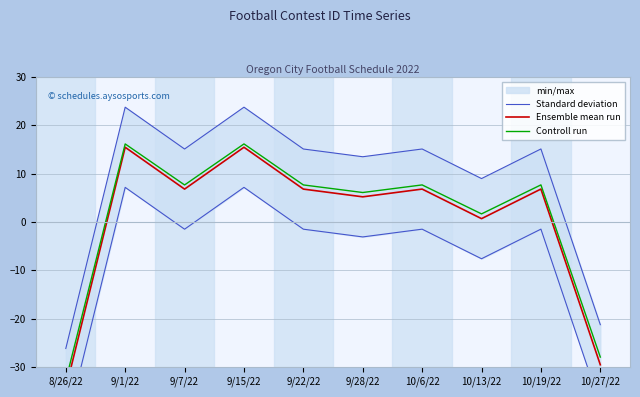

Is this an area chart (filled region under the line)?

No